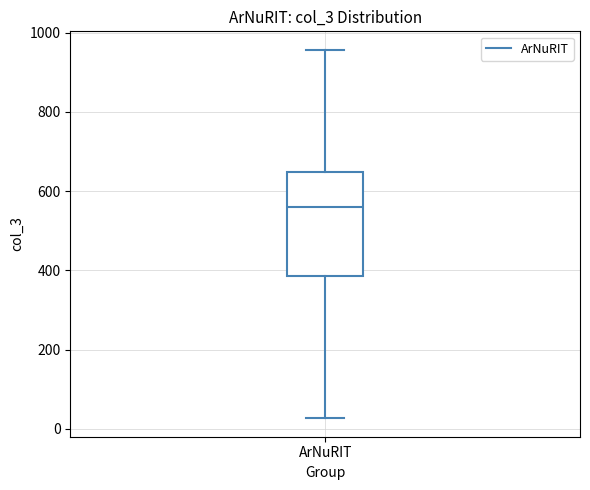

Where does the lower whisker of the box for ArNuRIT end on the y-axis? The values are not printed on the chart, so give them approximately, as read against the axis.

20